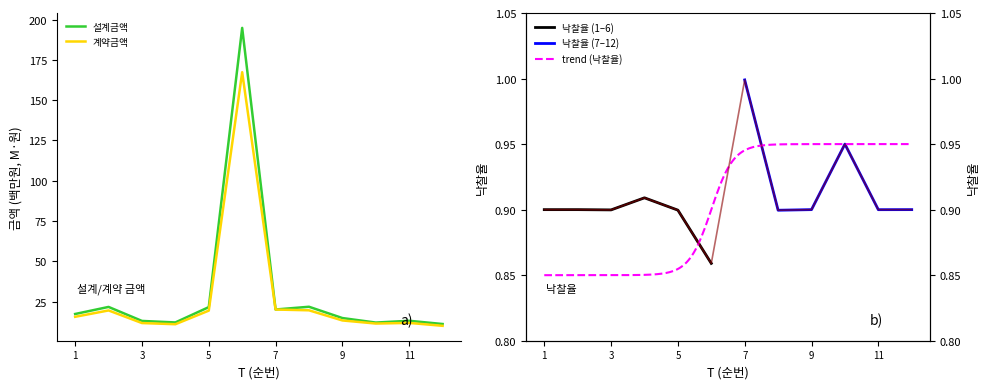

Does the chart display data point markers on the line(s)?

No